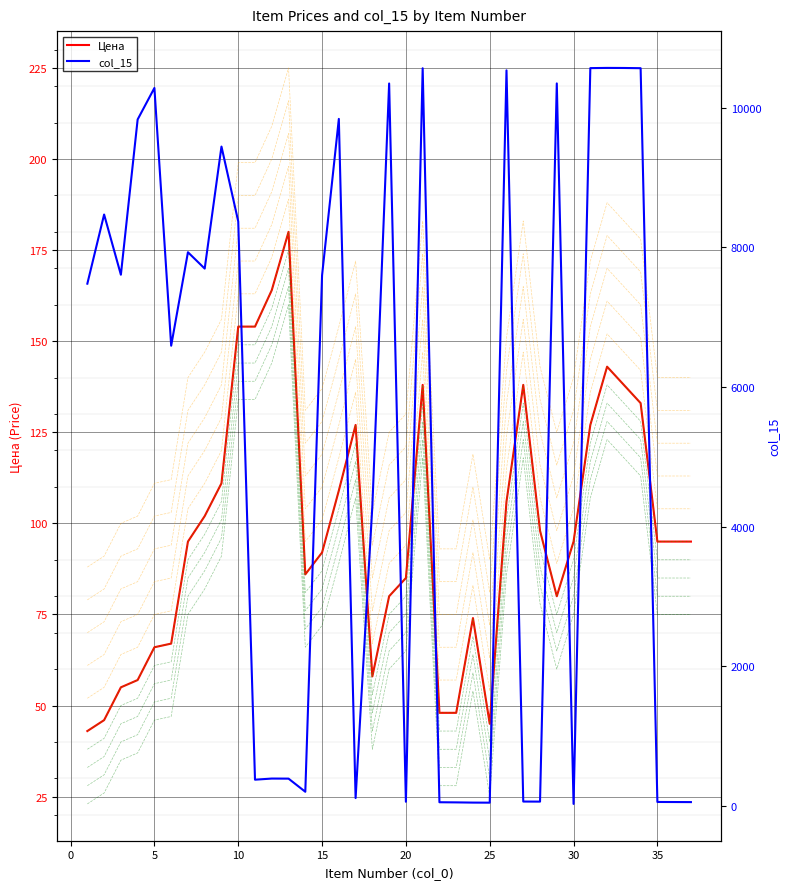

What is the sum of all col_15 values?

191532